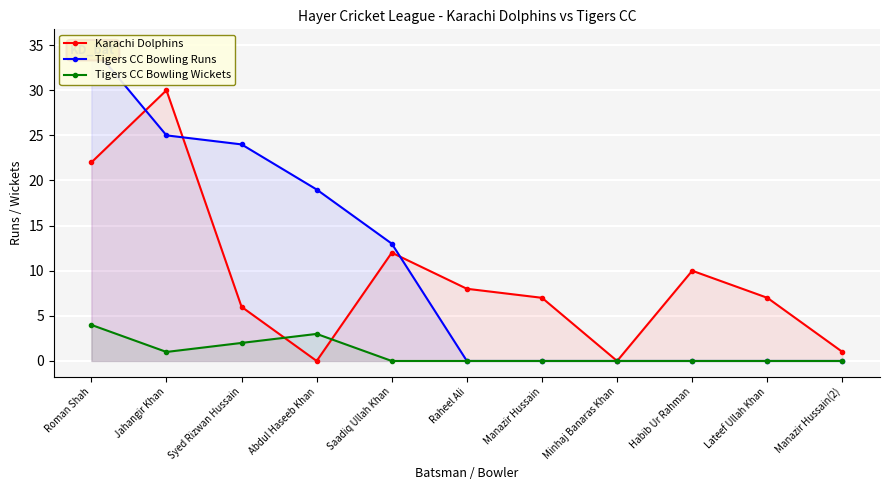

True or false: Tigers CC Bowling Runs has more than 2 interior local peaks.

False